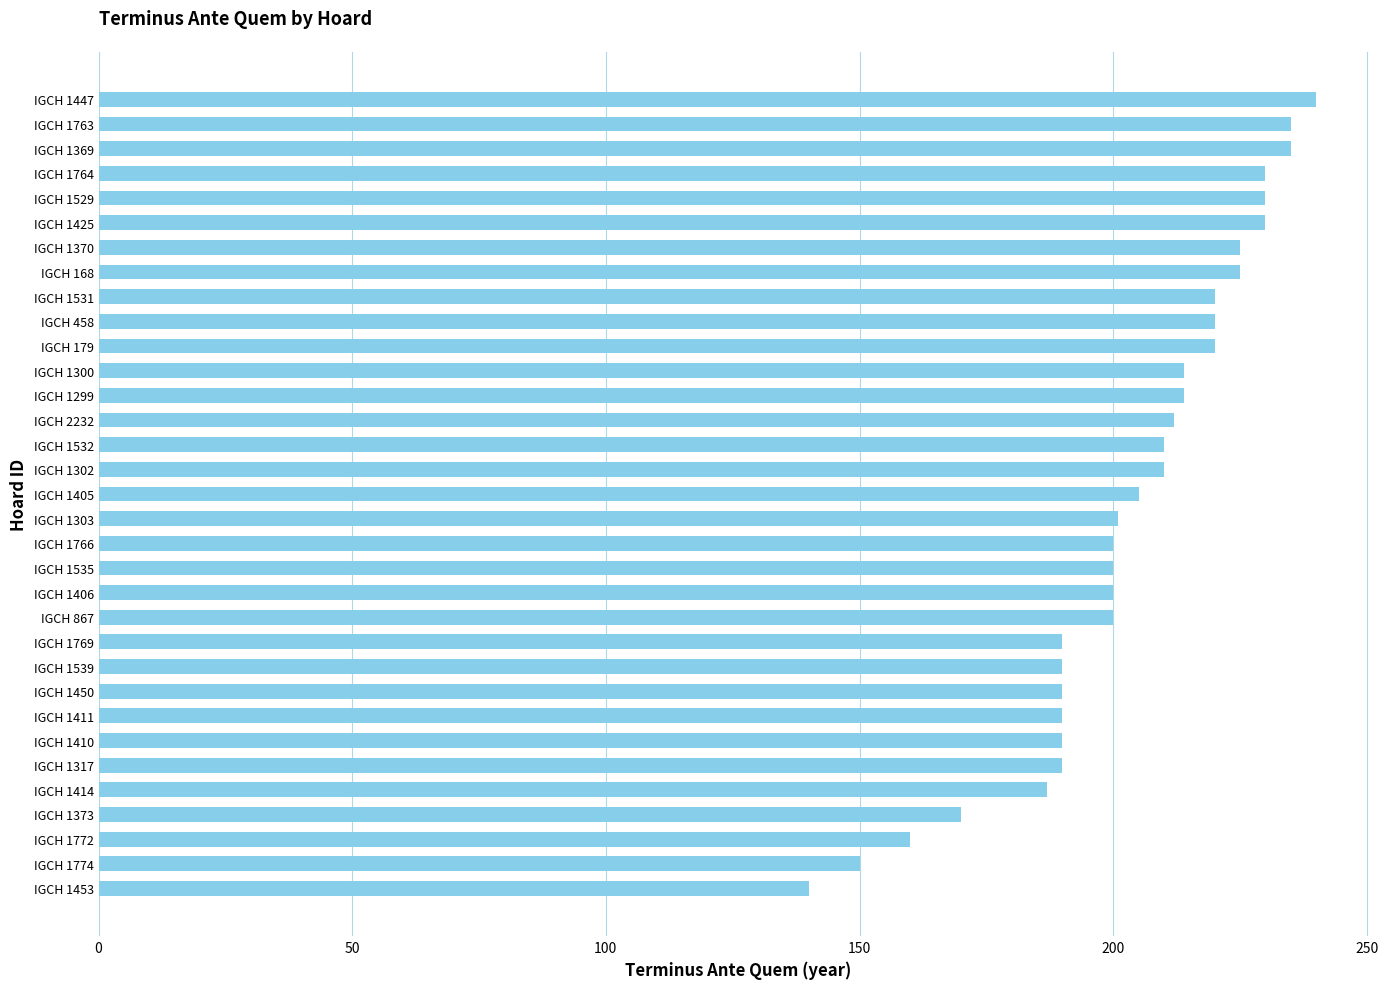

What is the approximate value at IGCH 1535?

200